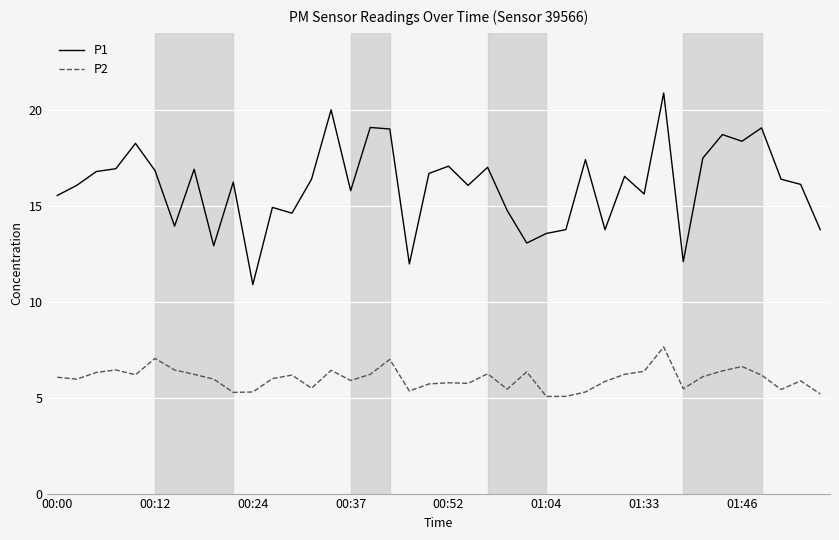

Which series has the largest total across all categories?

P1